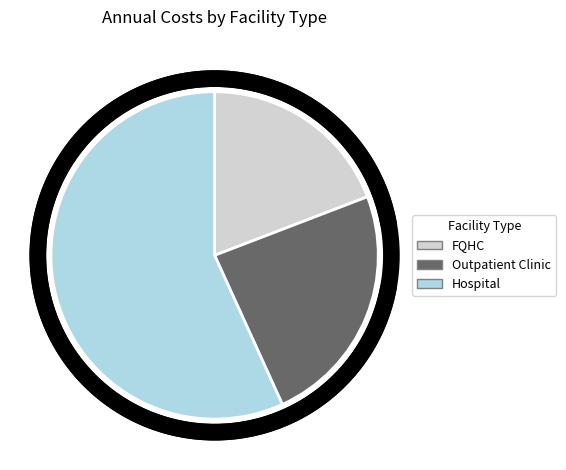

Is it true that Outpatient Clinic is 10% of the pie?

False